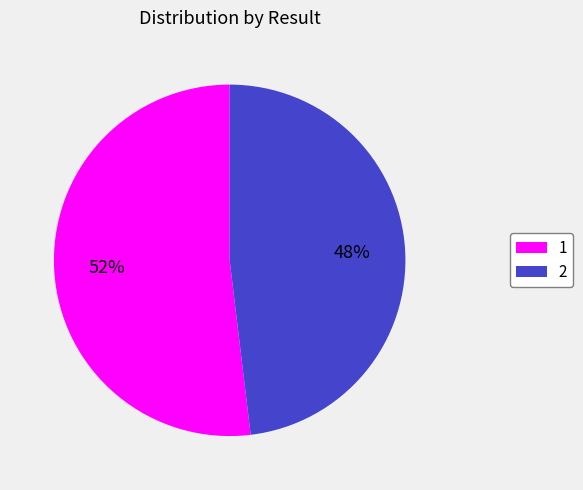

Do 2 and 1 together represent more than half of the pie?

Yes